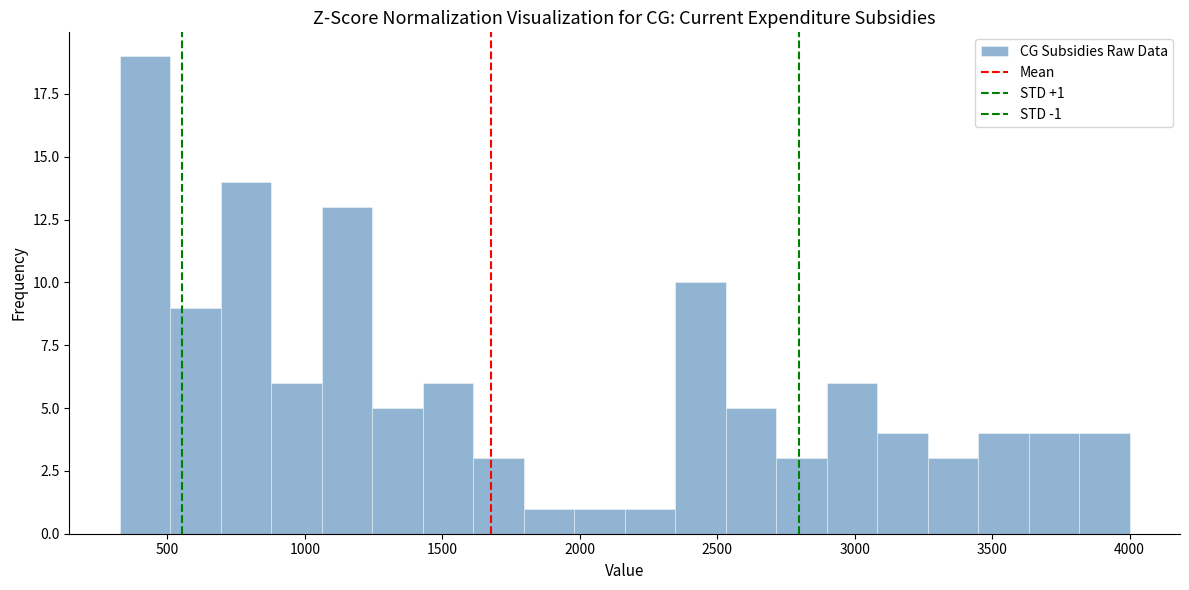

Around what value on the x-axis is the tallest bar? Give the approximate position of its centre, as read against the axis.

400